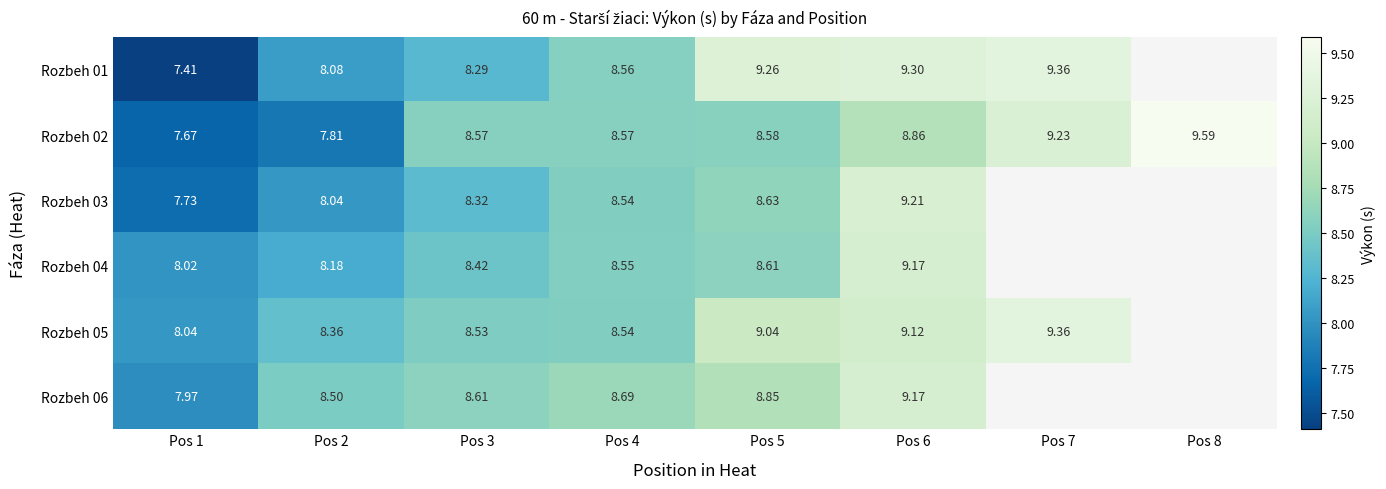

Is the value of Rozbeh 01 at Pos 6 greater than the value of Rozbeh 04 at Pos 6?

Yes